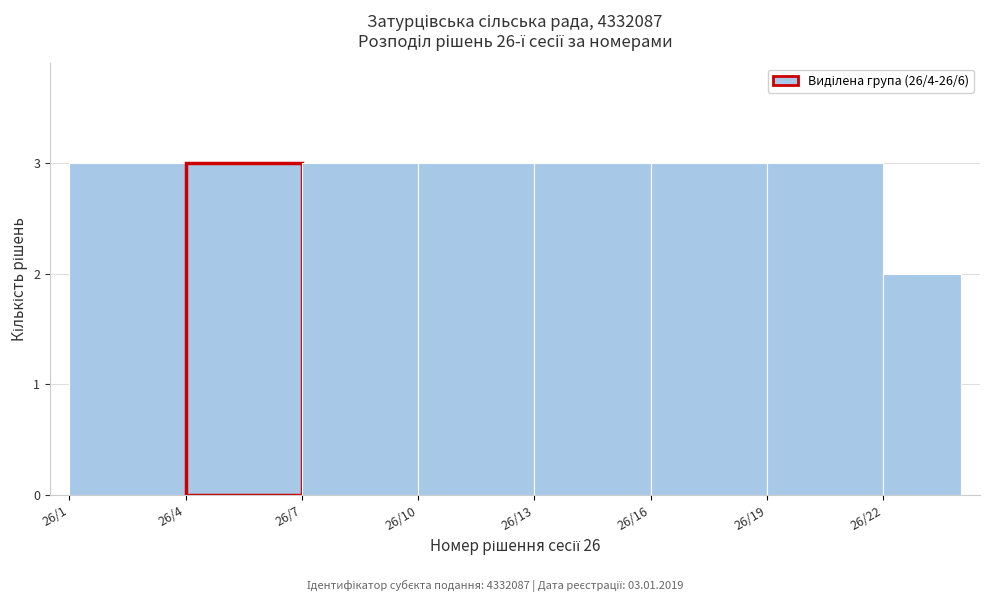

Reading right to left, transcribe all the data shown in this chart.

2	3	3	3	3	3	3	3